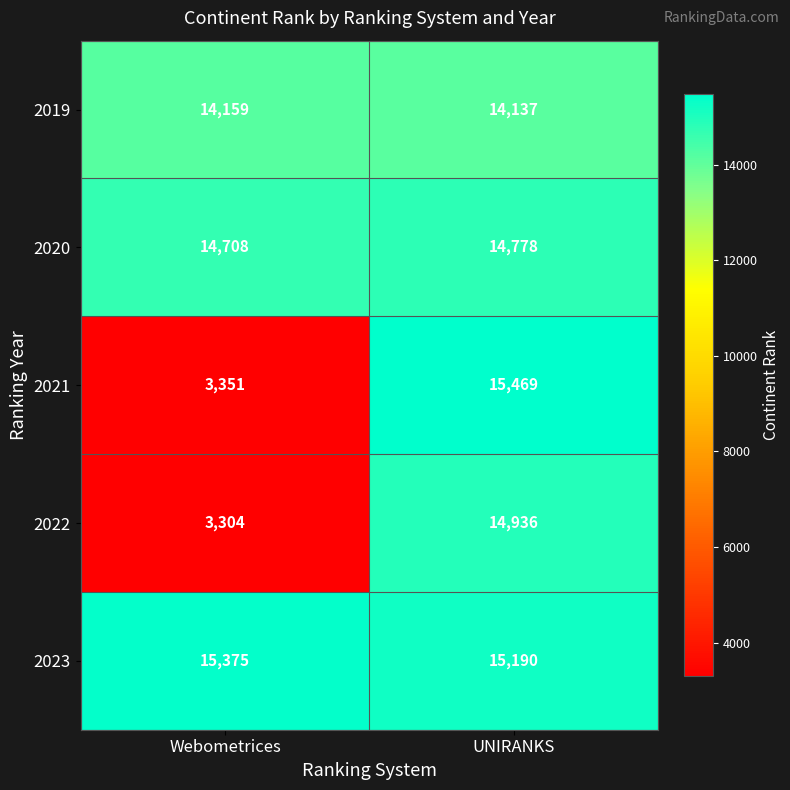

At how many categories does at least one series exceed 4100?

2